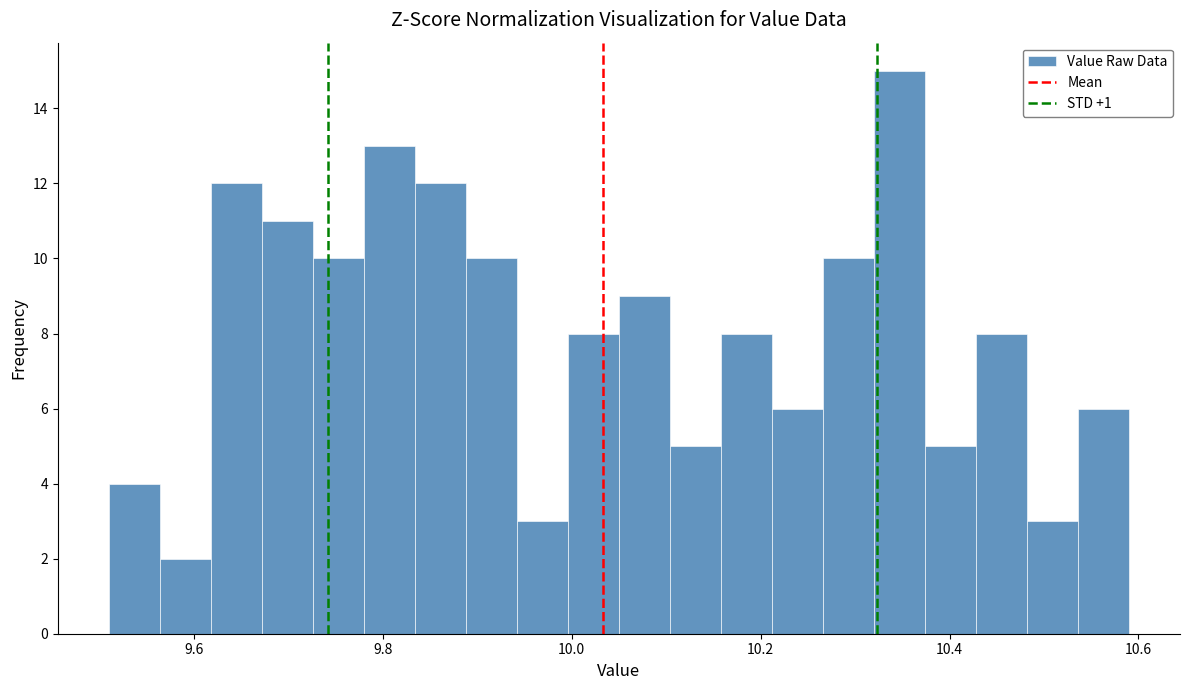

Around what value on the x-axis is the tallest bar? Give the approximate position of its centre, as read against the axis.

10.34